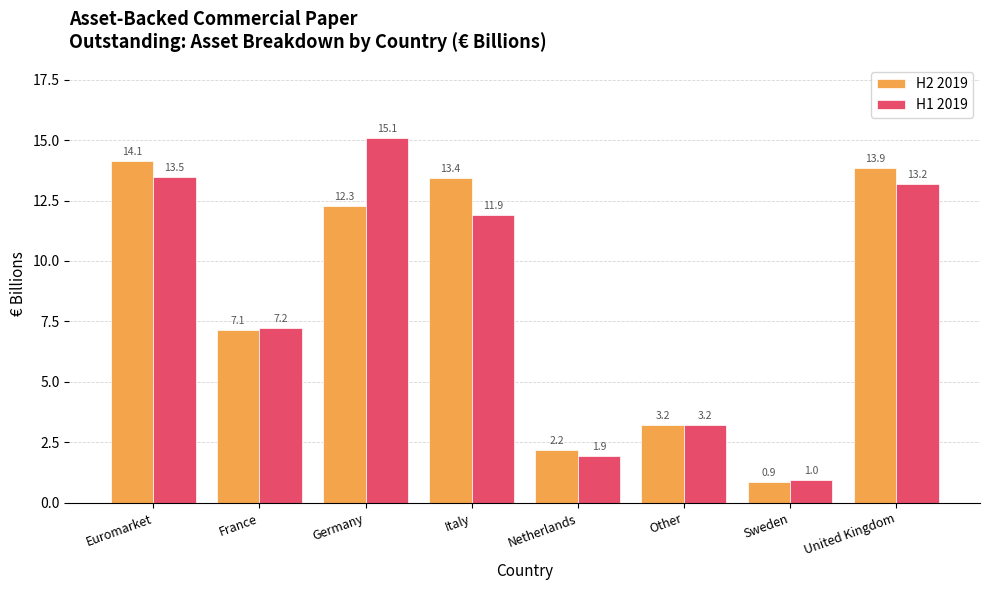

At how many categories does at least one series exceed 0?

8